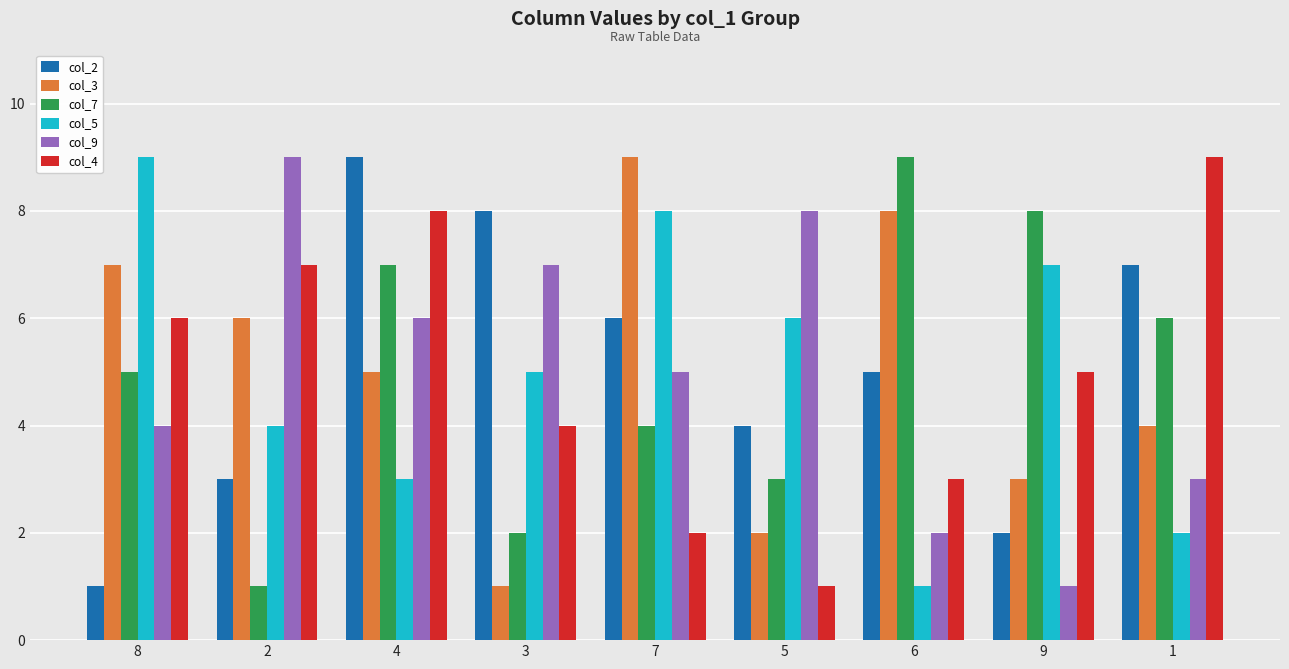

What position from the left is 6?

7